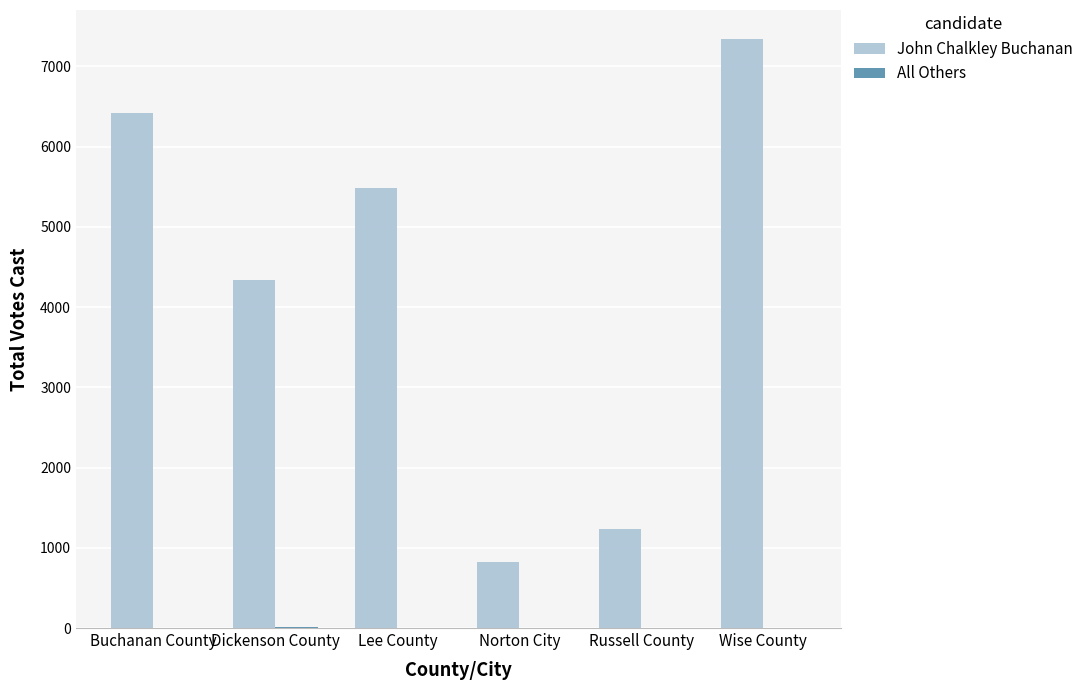

True or false: John Chalkley Buchanan has a value of 4342 at Dickenson County.

True